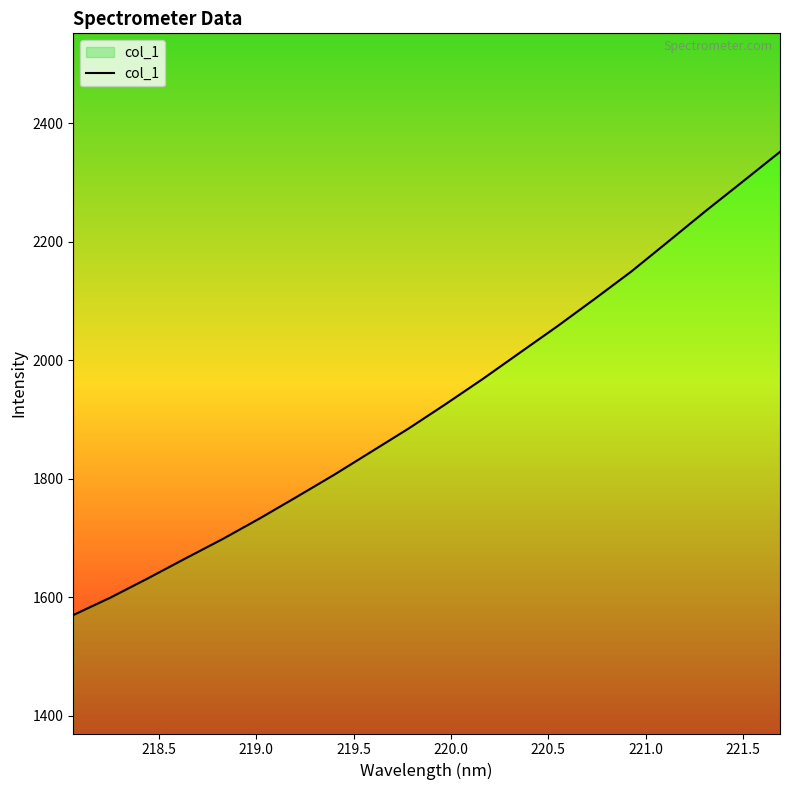

How many series are shown in this chart?

1